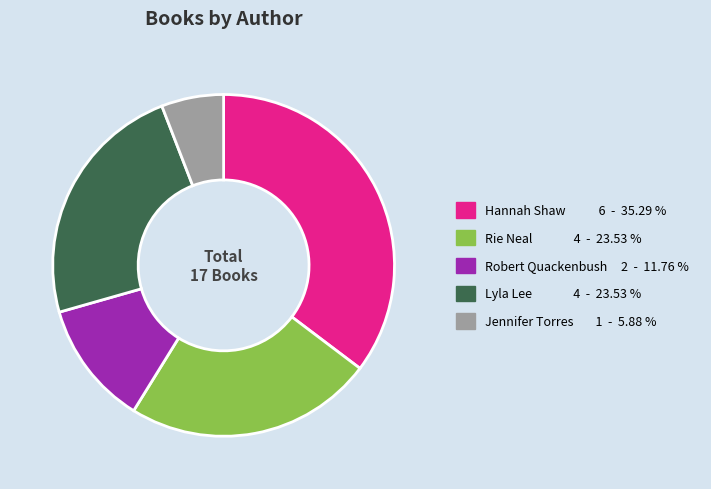

Is the sum of Lyla Lee 4 - 23.53 % and Rie Neal 4 - 23.53 % greater than half?

No